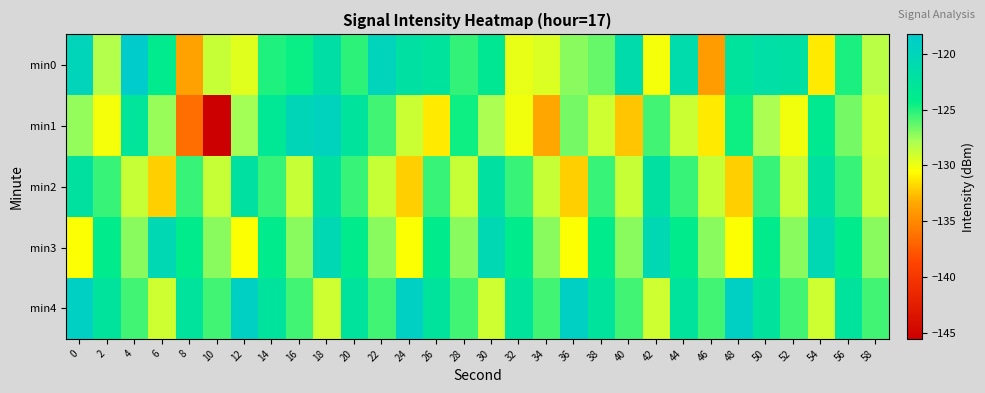

Count the number of categories in the chart.

30